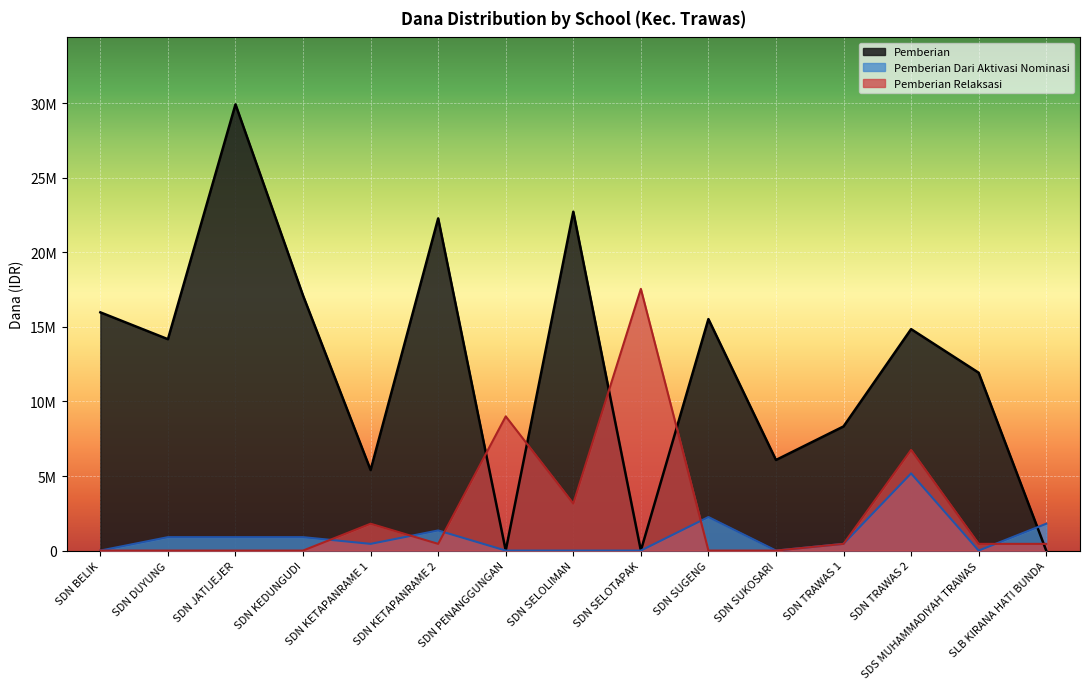

After their last crossing, which series has the higher values: Pemberian or Pemberian Dari Nominasi?

Pemberian Dari Nominasi